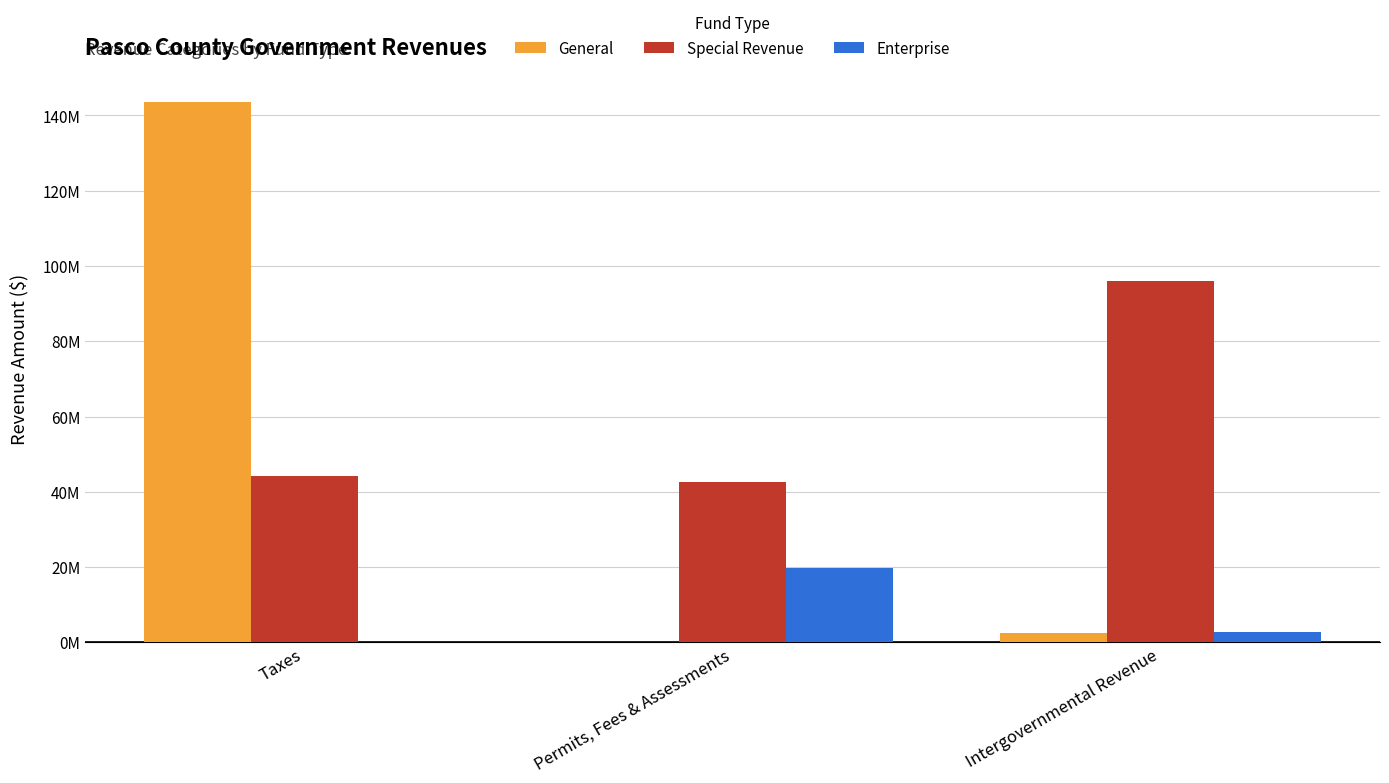

What are all the series names shown in the legend?

General, Special Revenue, Enterprise